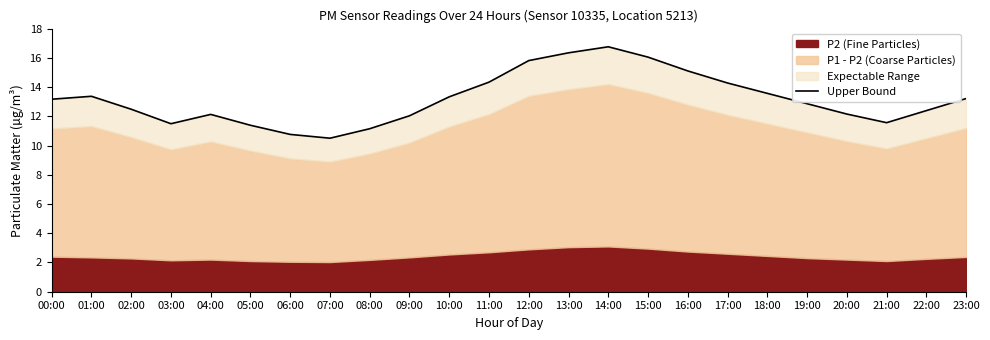

How many points are higher than both their immediate neighbors (excluding endpoints)?

3